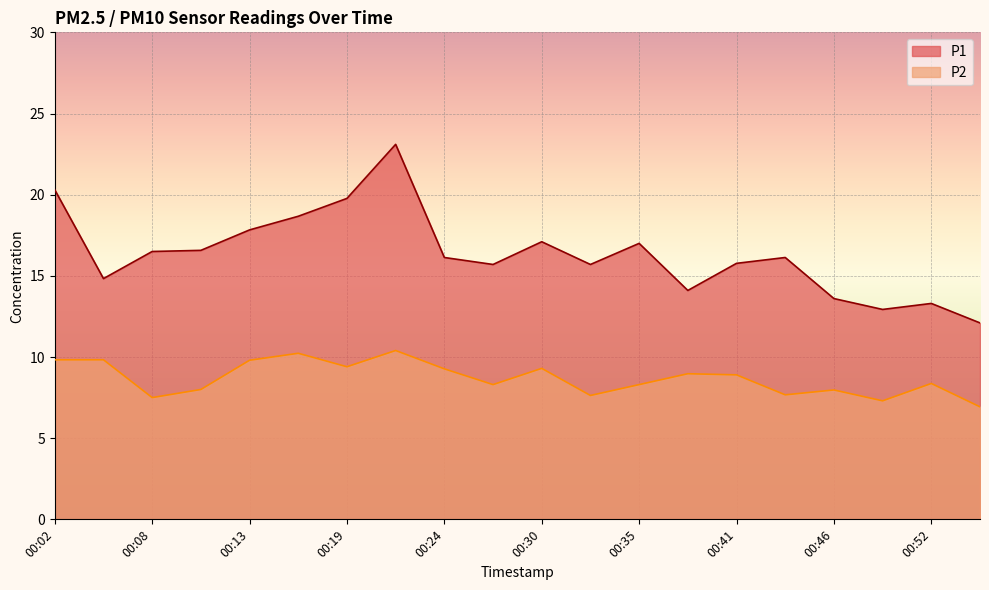

Is it true that P1 equals 19.8 at 00:19?

True